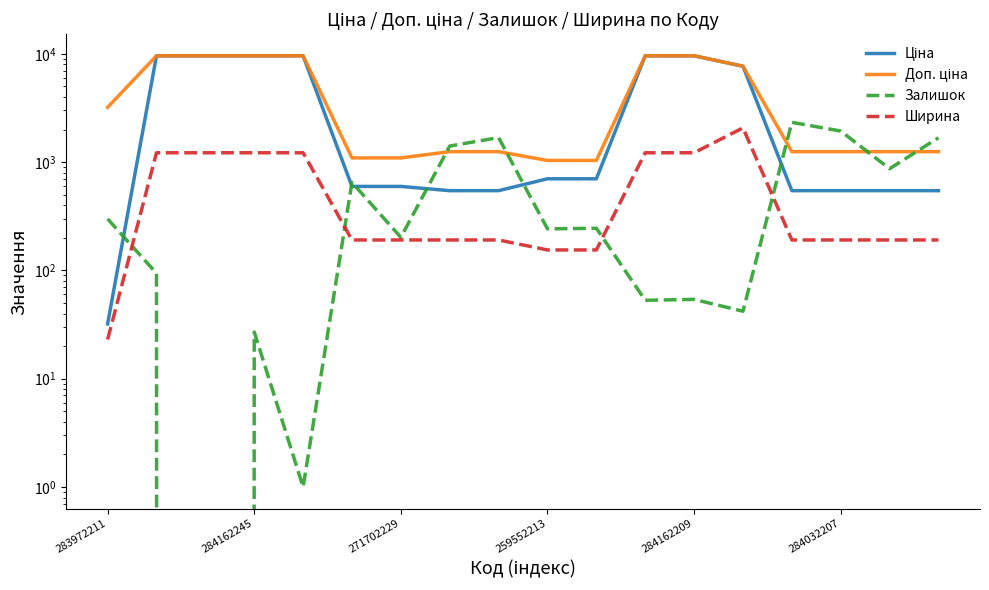

The value of Ціна at 259552213 is 222.8. True or false?

False